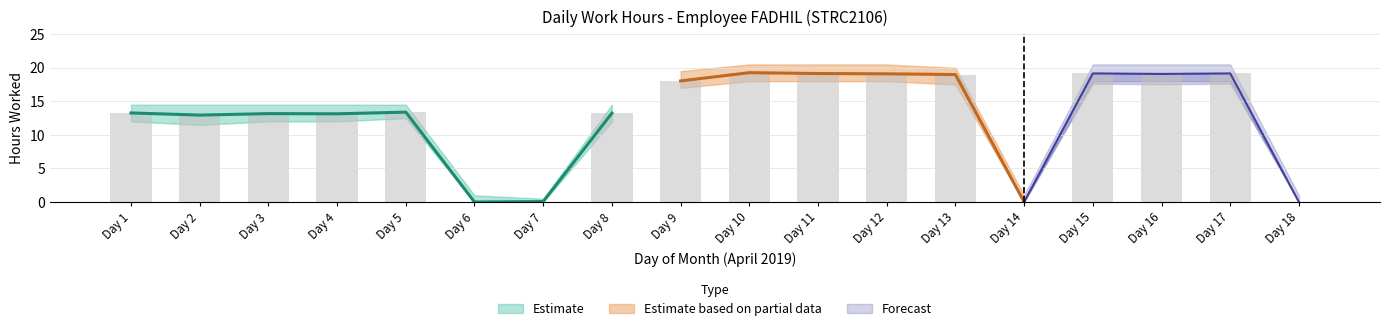

At which label is the value closest to 9?

Day 2